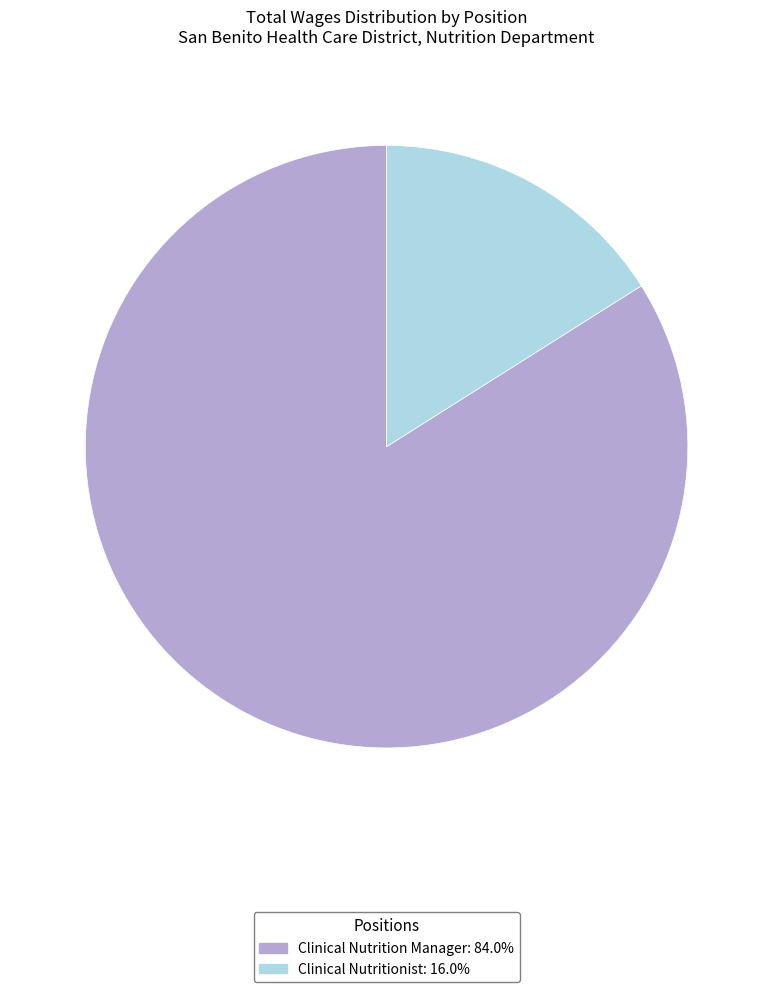

Approximately how many times larger is the value at Clinical Nutrition Manager: 84.0% compared to Clinical Nutritionist: 16.0%?

5.2